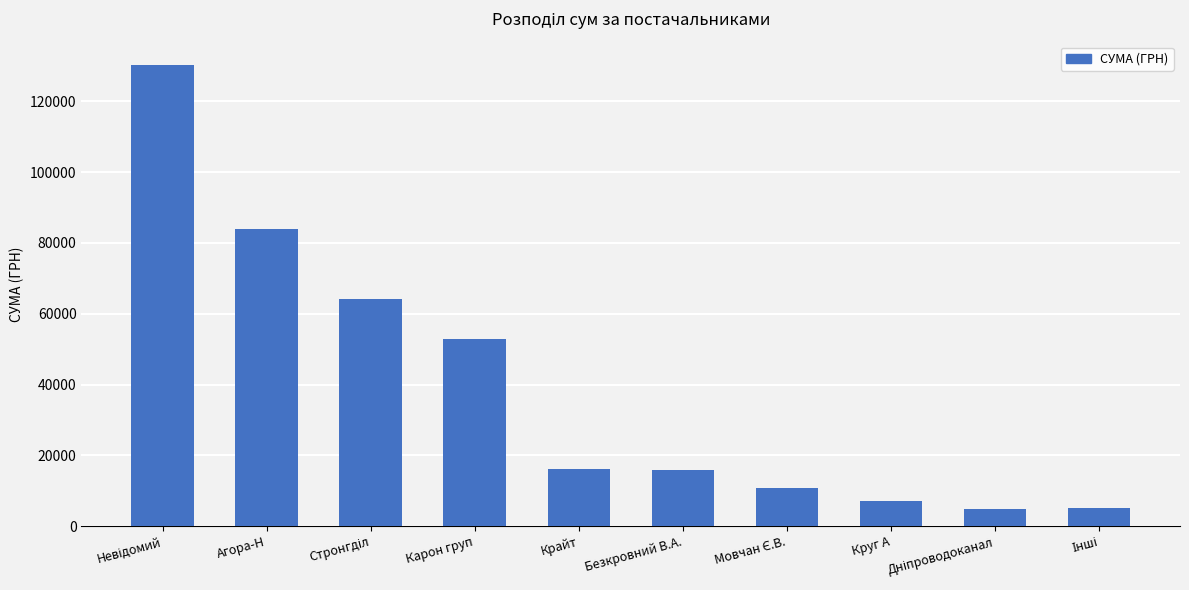

True or false: the data shows 72495.5 at Карон груп.

False